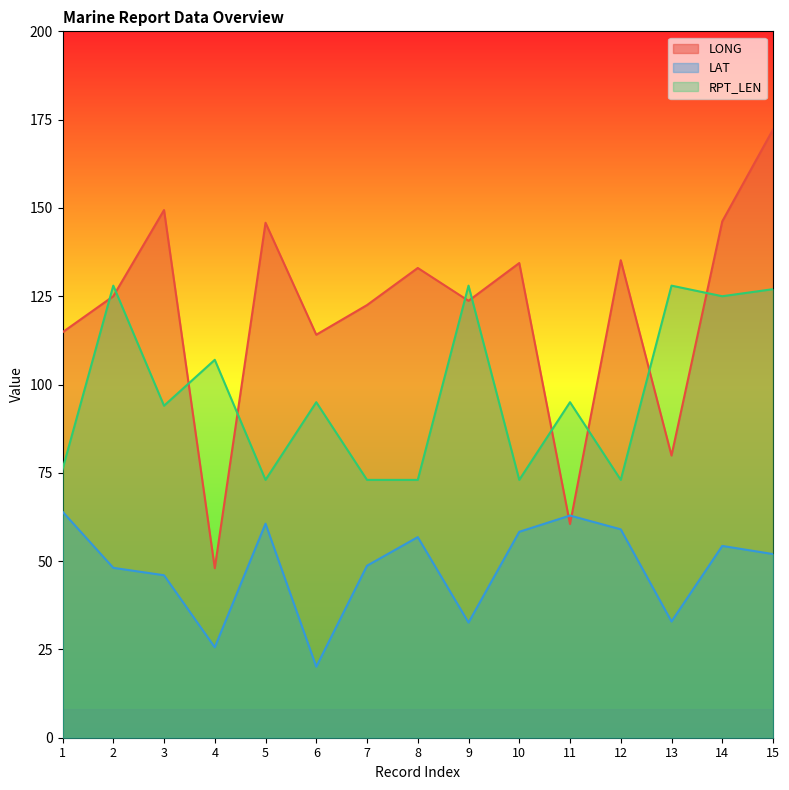

What is the sum of the LAT values at 11 and 5?

123.5